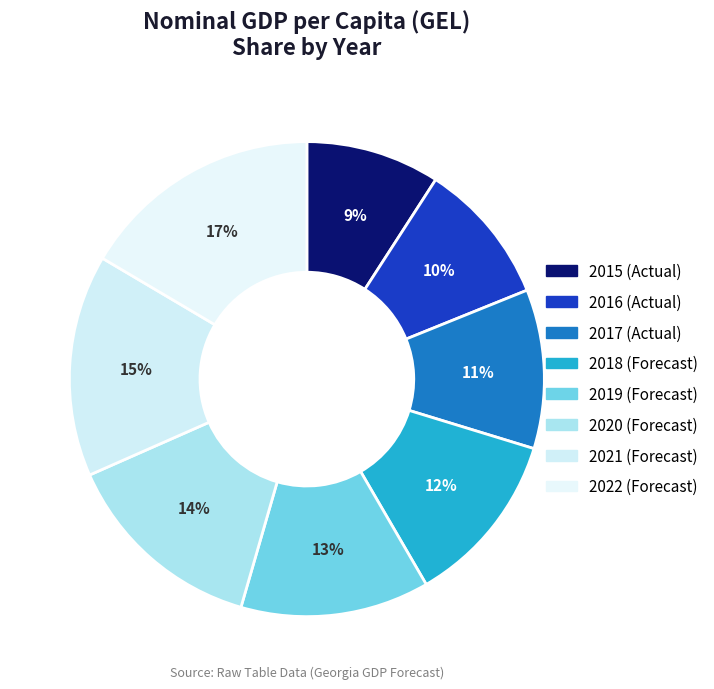

To the nearest percent, what is the average slice percentage?

12%